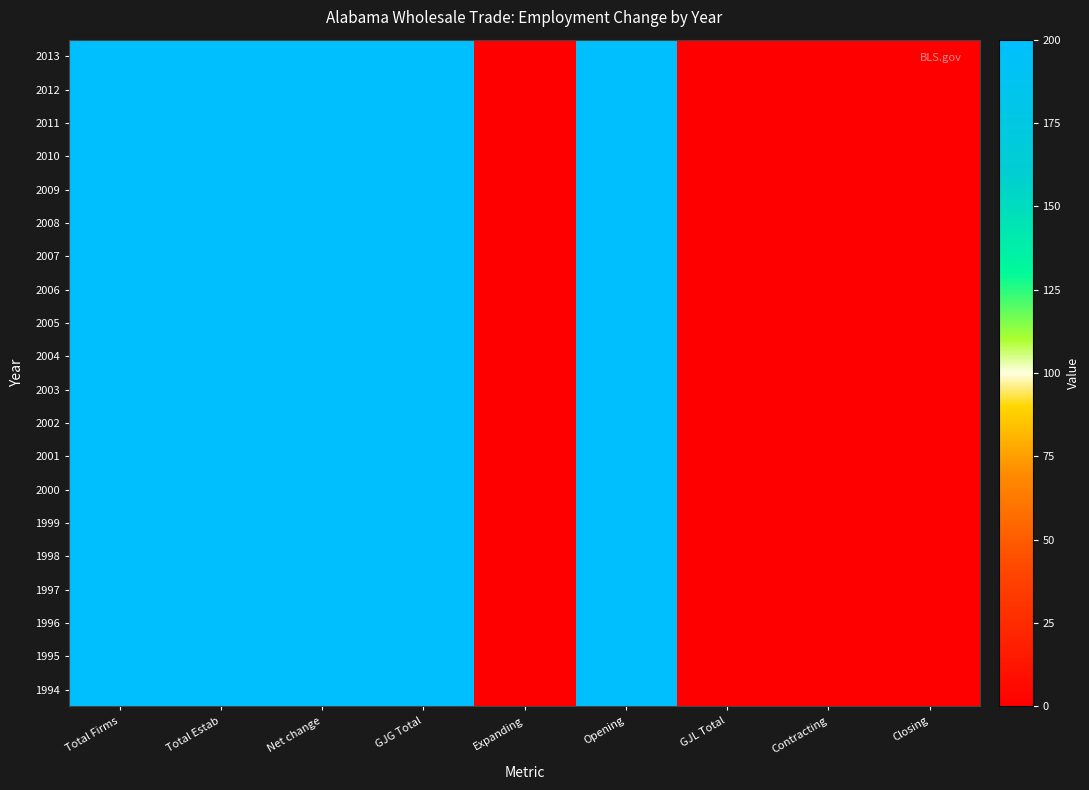

How many distinct data groups are displayed?

20